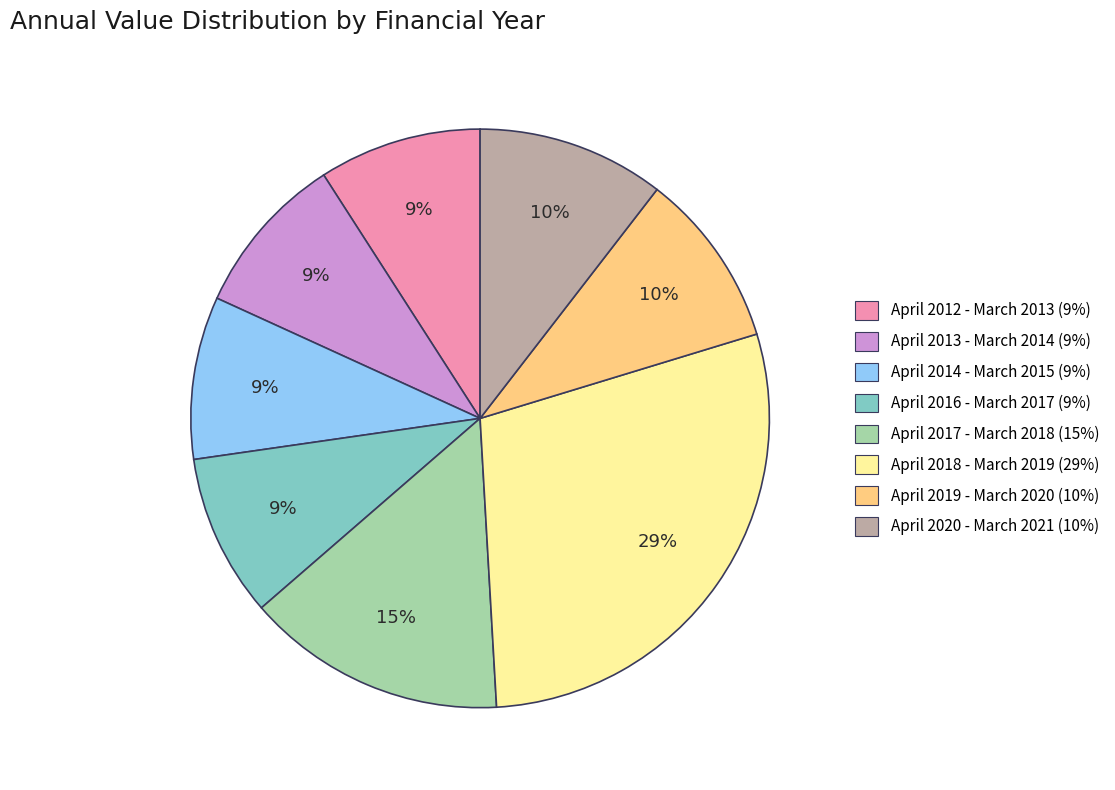

Between April 2013 - March 2014 and April 2020 - March 2021, which is larger?

April 2020 - March 2021